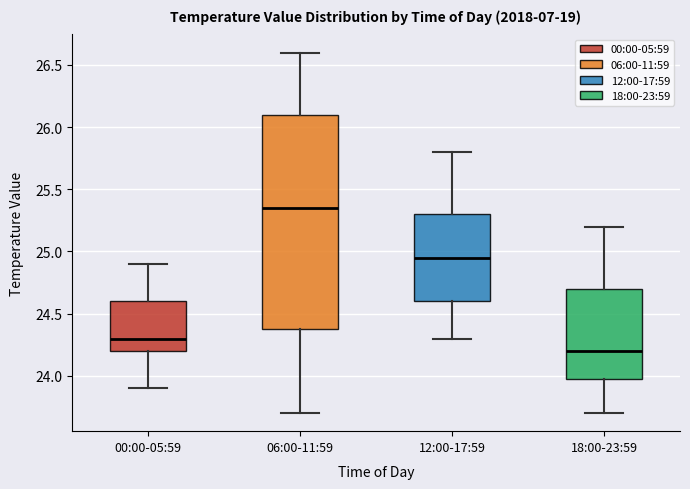

Reading left to right, read every box against the y-axis: the position of its median line, the range the box covers, and the ends of its whiskers. The values are not printed on the chart, so give them approximately, as read against the axis.

00:00-05:59: median 24.30, box 24.20 to 24.60, whiskers 23.90 to 24.90
06:00-11:59: median 25.35, box 24.40 to 26.10, whiskers 23.70 to 26.60
12:00-17:59: median 24.95, box 24.60 to 25.30, whiskers 24.30 to 25.80
18:00-23:59: median 24.20, box 24.00 to 24.70, whiskers 23.70 to 25.20